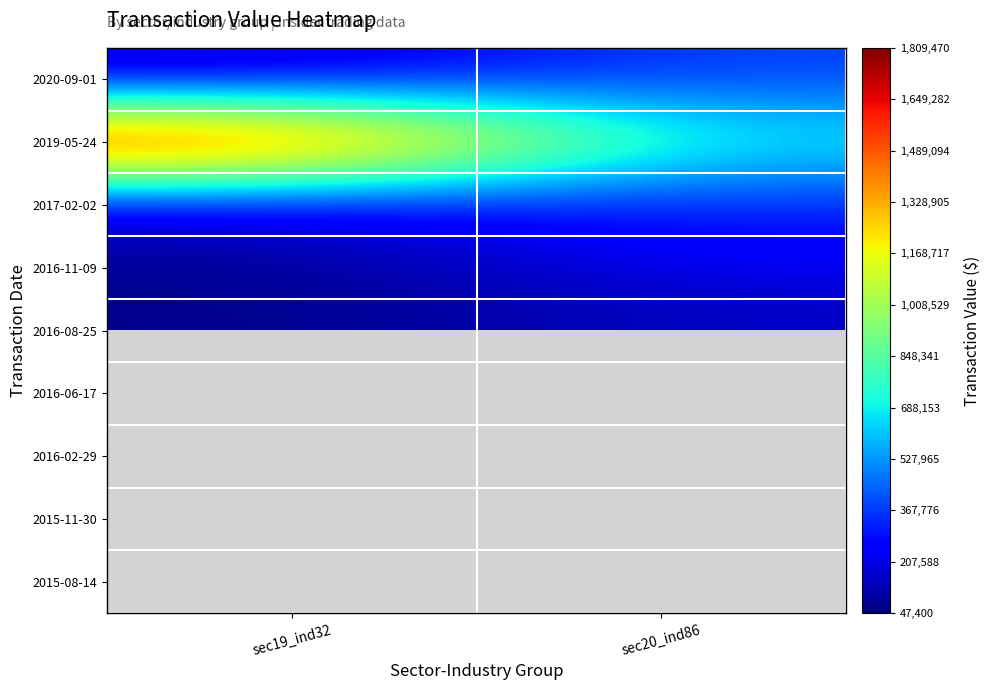

The 2020-09-01 series shows 213416.1 at sec19_ind32. True or false?

False